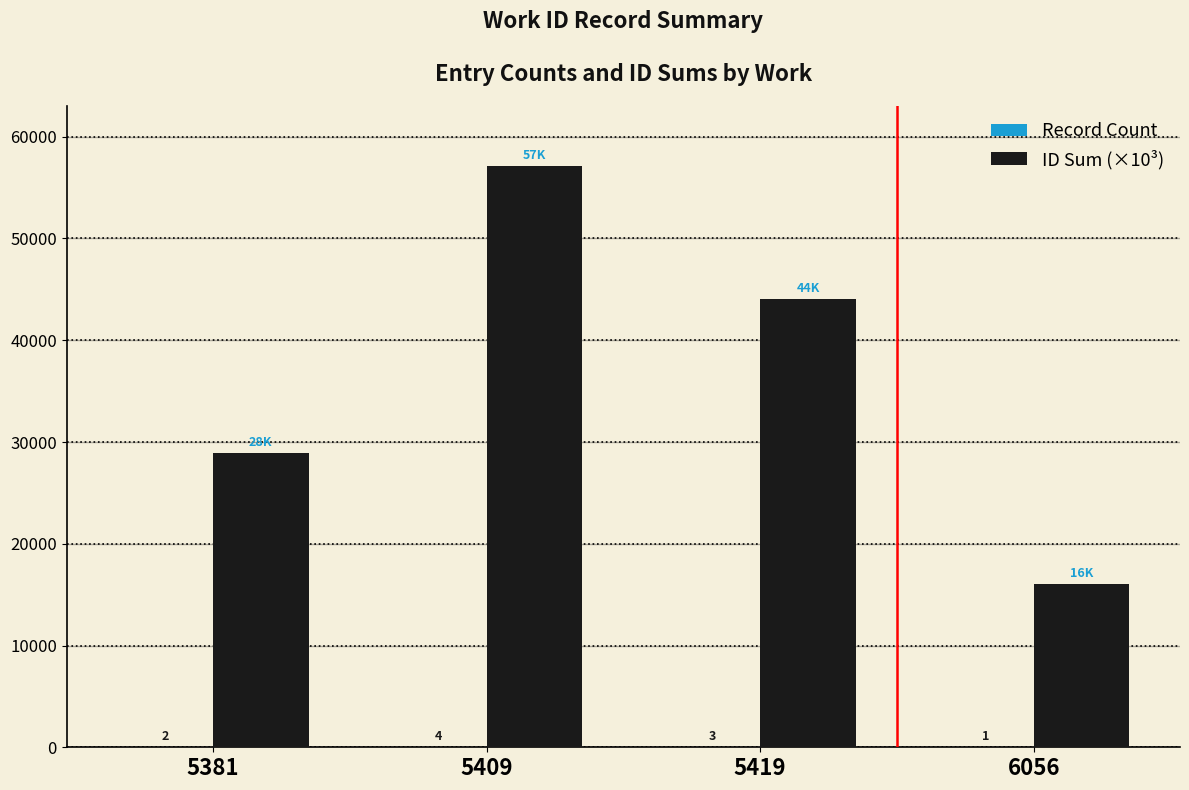

How many ID Sum (×10³) values are between 28938 and 57084?

3